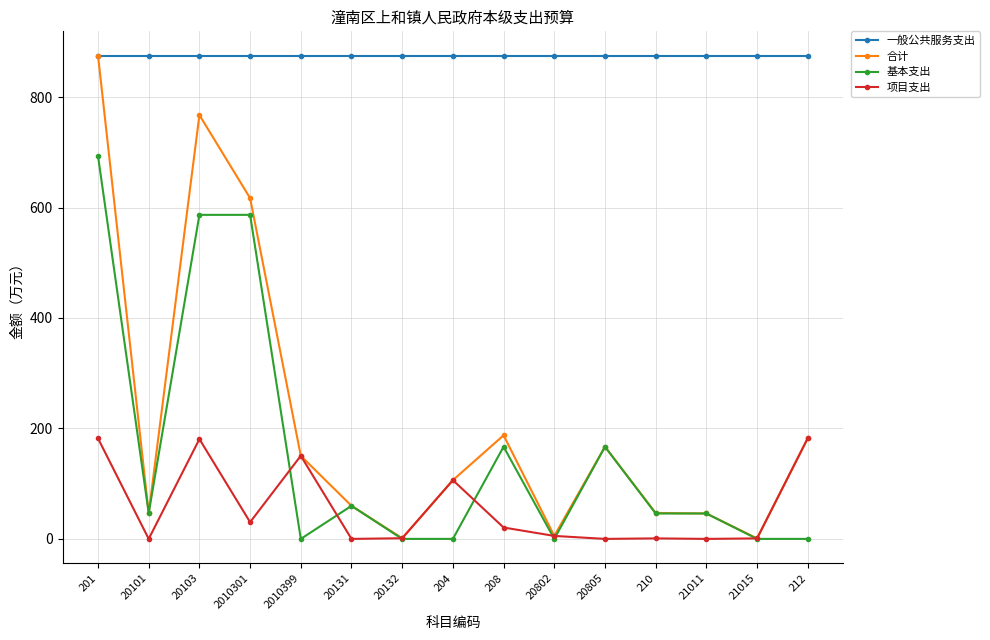

What is the value of the 合计 point at the 13th from the left?

46.0